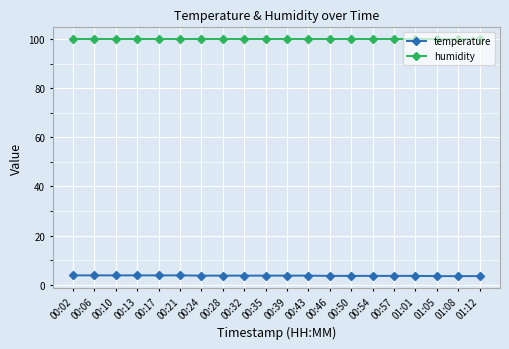

Count the number of categories in the chart.

20